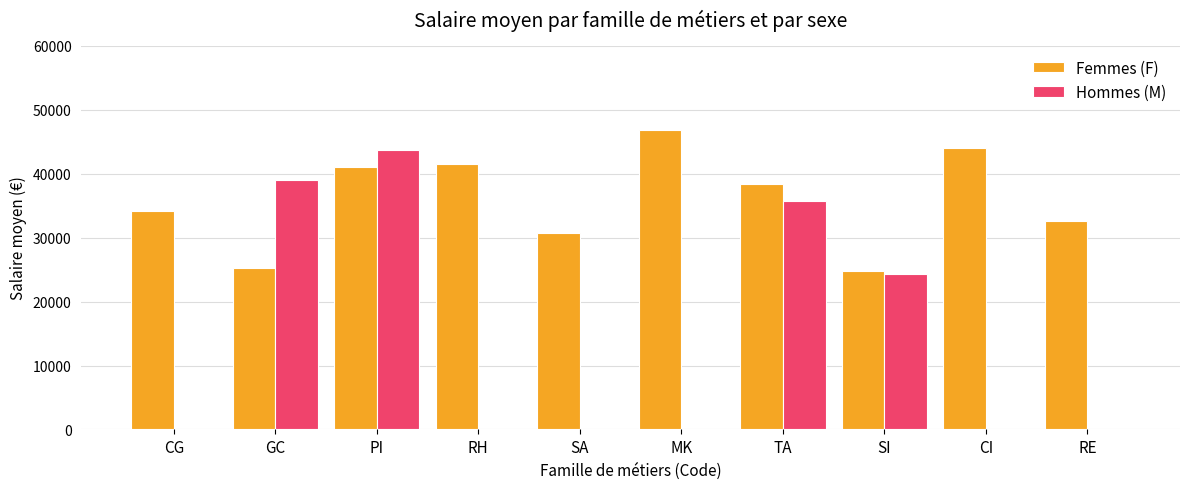

Reading right to left, what are all the values shown in this chart?

Femmes (F): 32578	43974	24777	38448	46771	30655	41575	41041	25241	34225
Hommes (M): 0	0	24339	35763	0	0	0	43644	38943	0